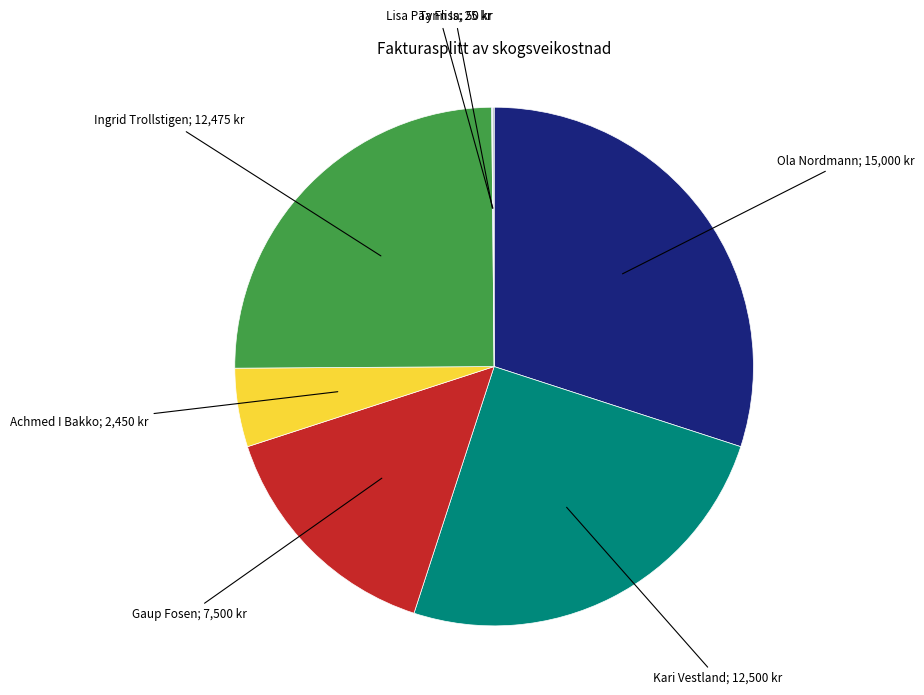

Is there any slice that represents more than half of the pie?

No